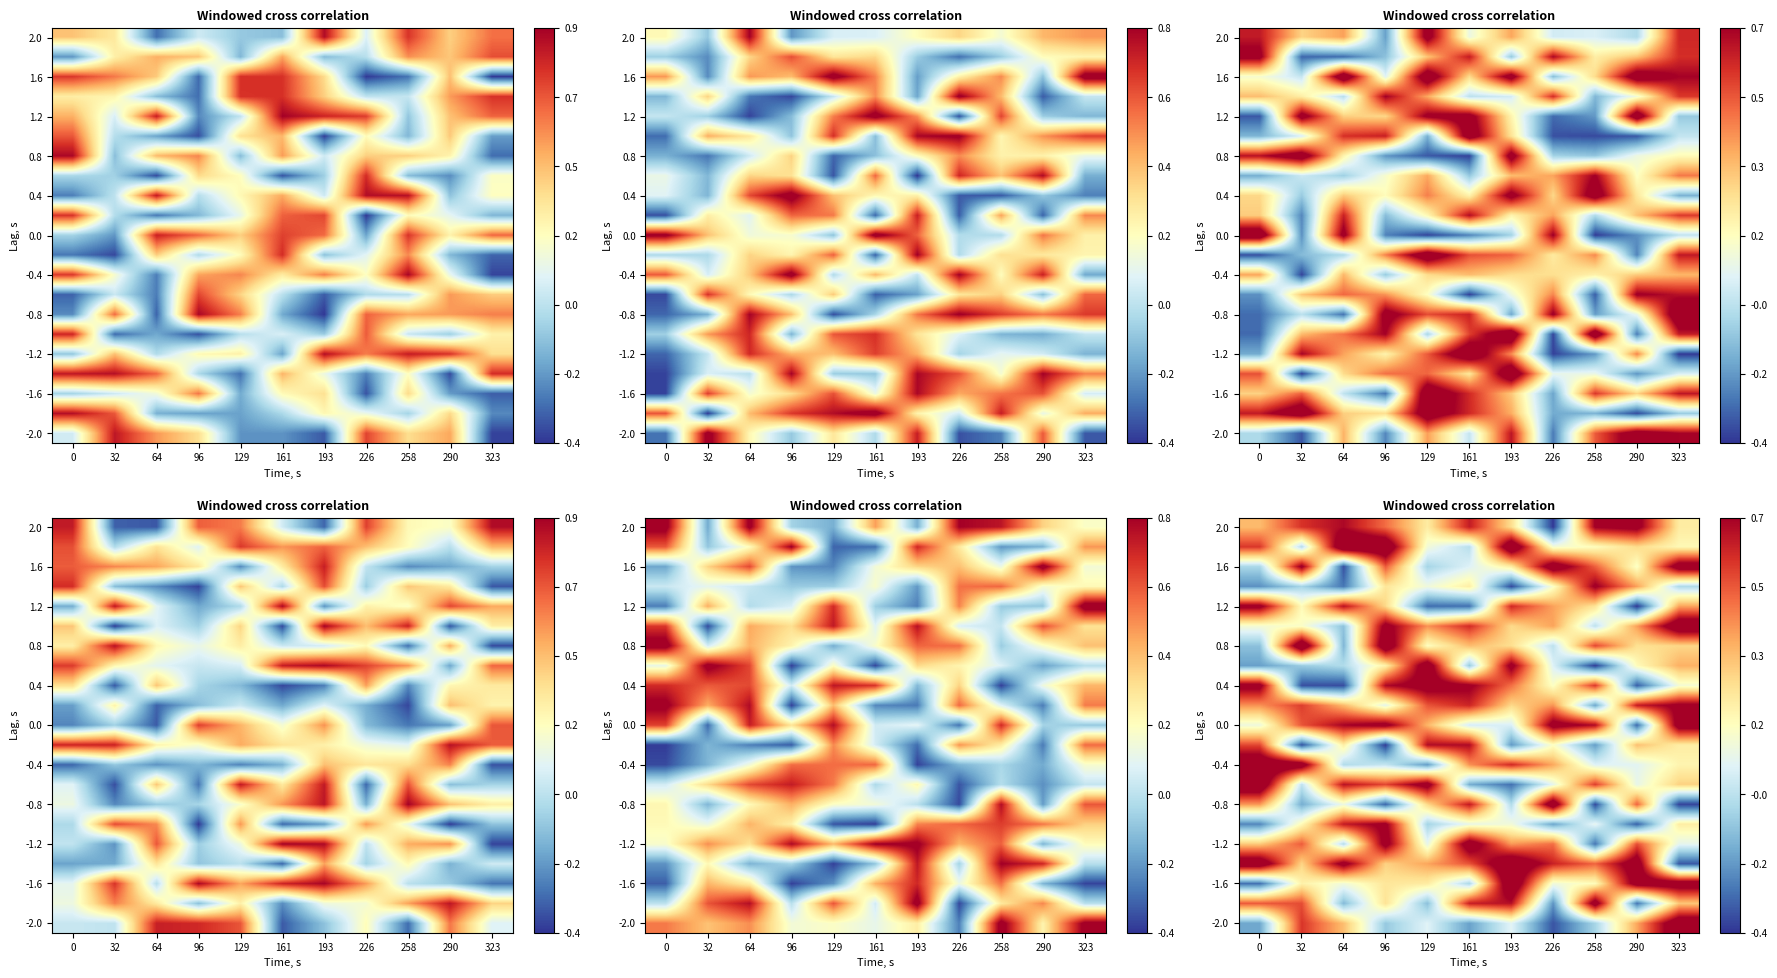

How many series are shown in this chart?

21